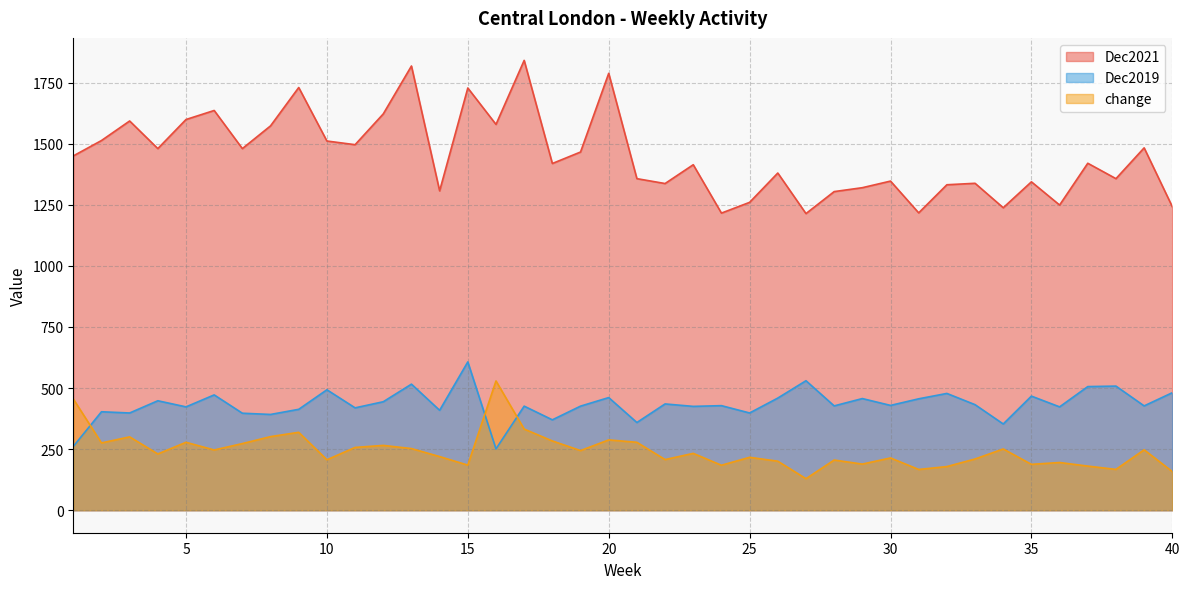

Where is the first local minimum for Dec2019?

3